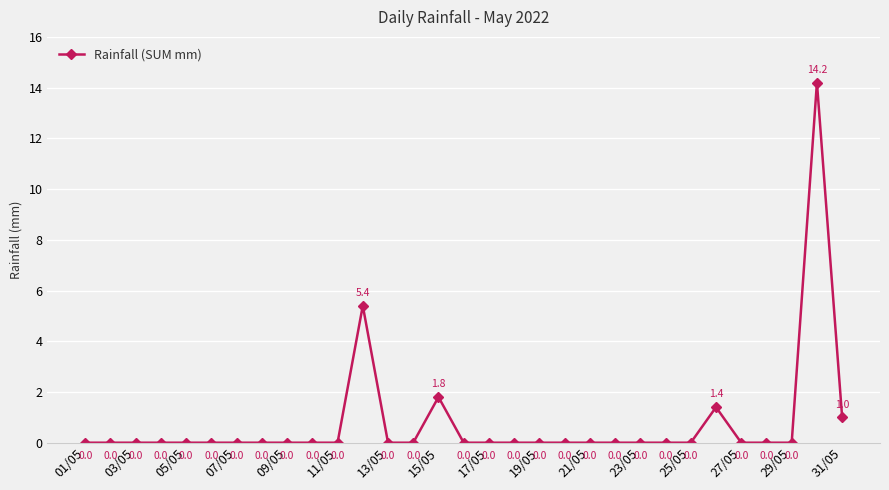

What is the greatest value displayed?

14.2